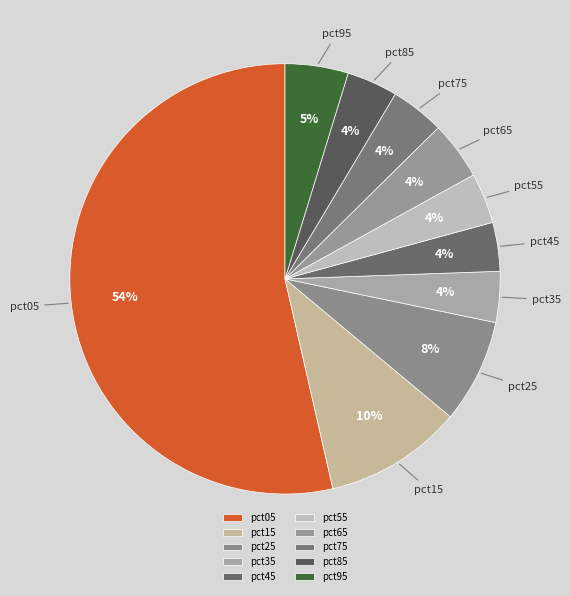

To the nearest percent, what is the difference between the largest and smallest slice percentages?

50%